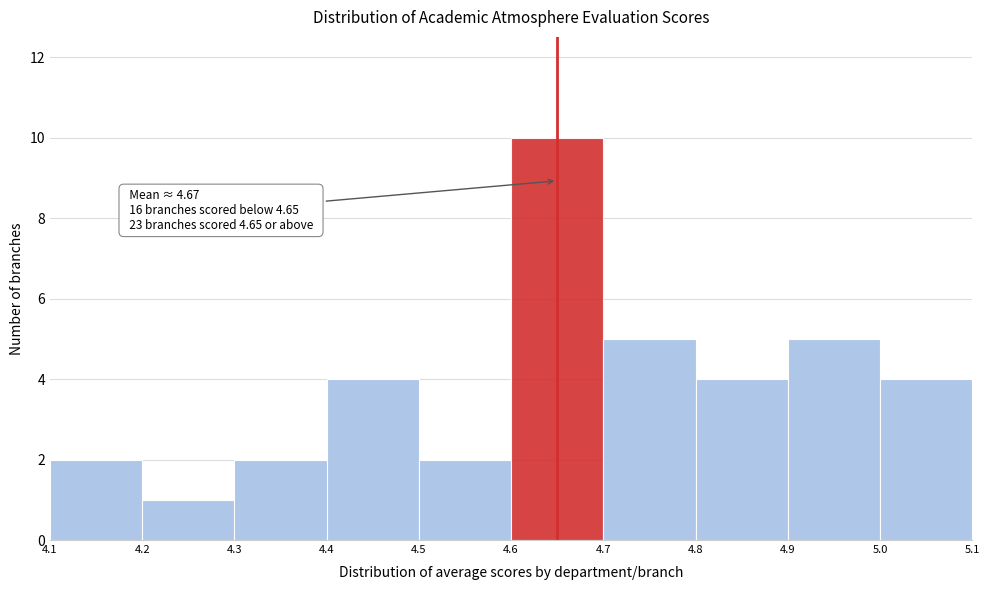

Which range on the x-axis has the tallest bar?

4.6 to 4.7